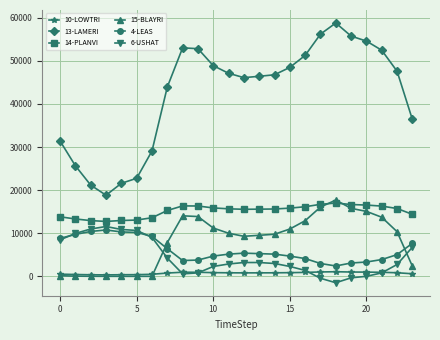

What is the value of the 15-BLAYRI point at the 11th from the left?

11210.8